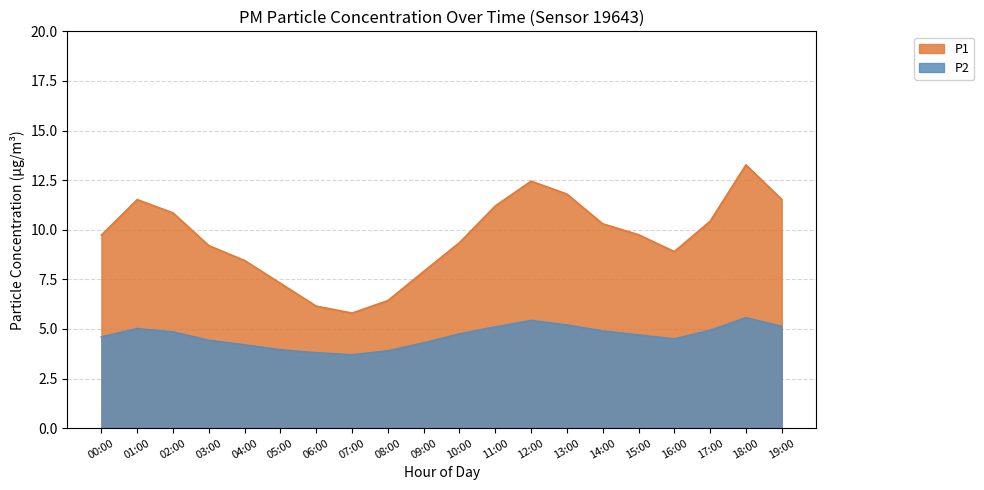

How many values in the P2 series are below 4?

4